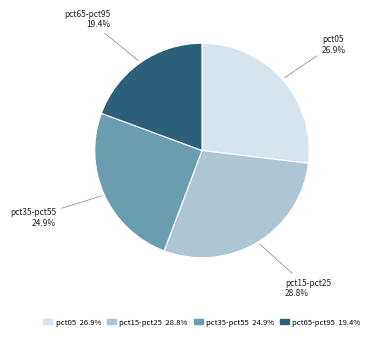

Is there any slice that represents more than half of the pie?

No